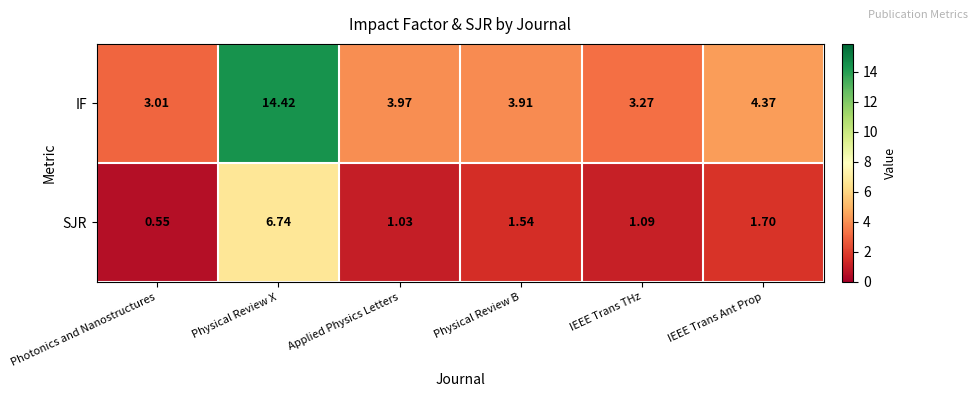

Which series changed the most between Physical Review X and IEEE Trans Ant Prop?

IF